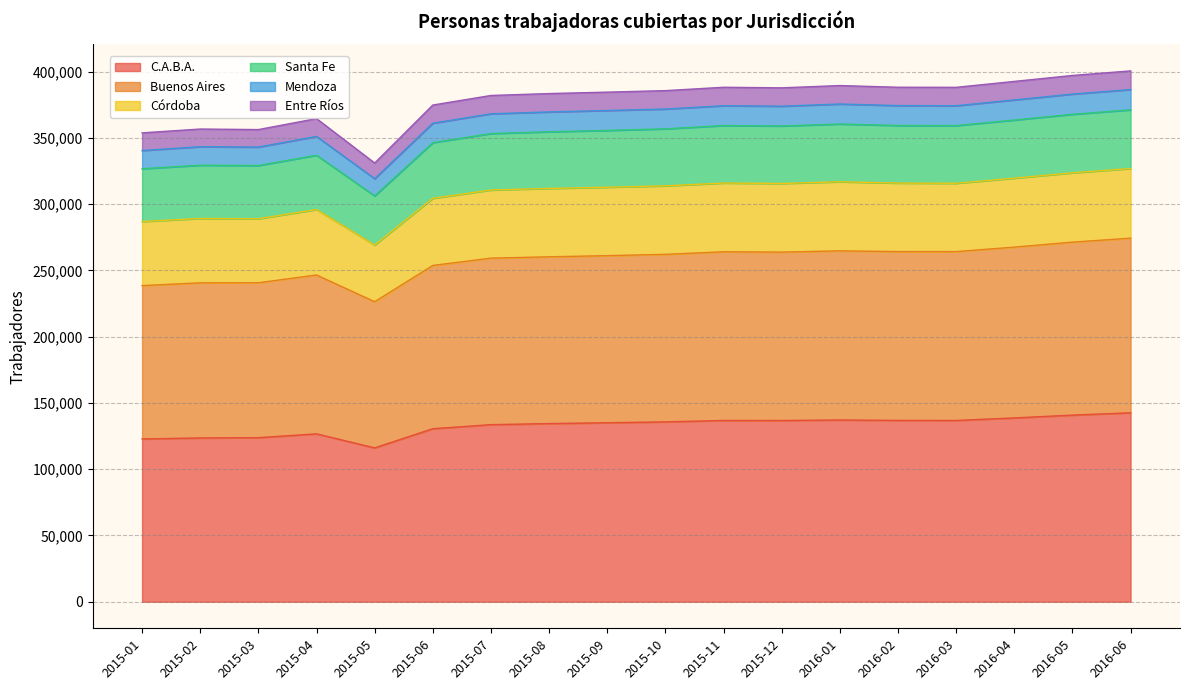

Is it true that Mendoza equals 484570 at 2015-04?

False